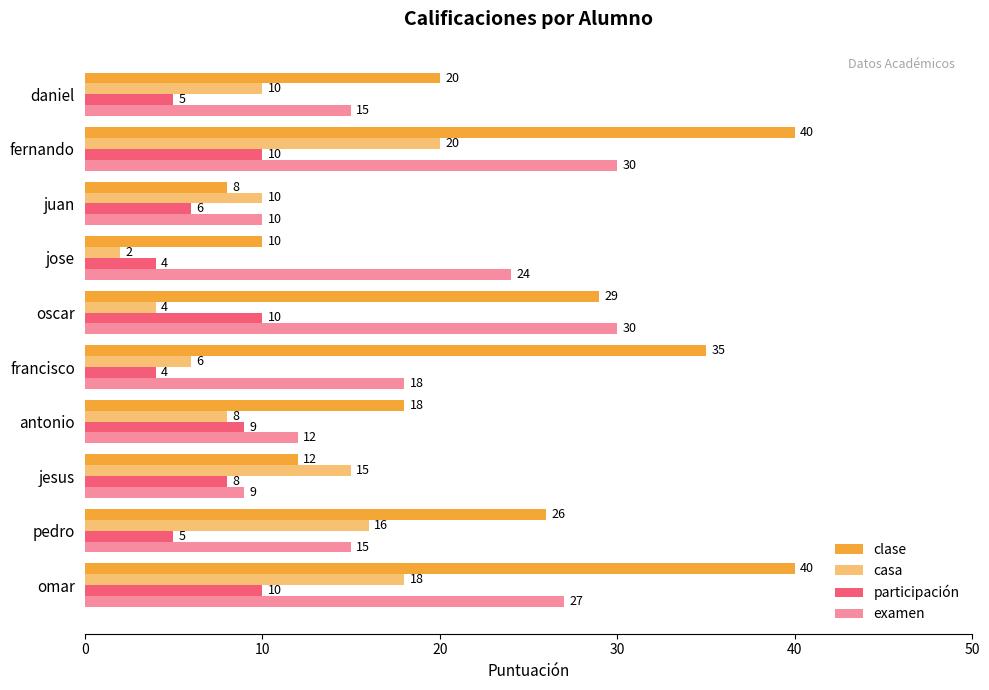

How many distinct data groups are displayed?

4